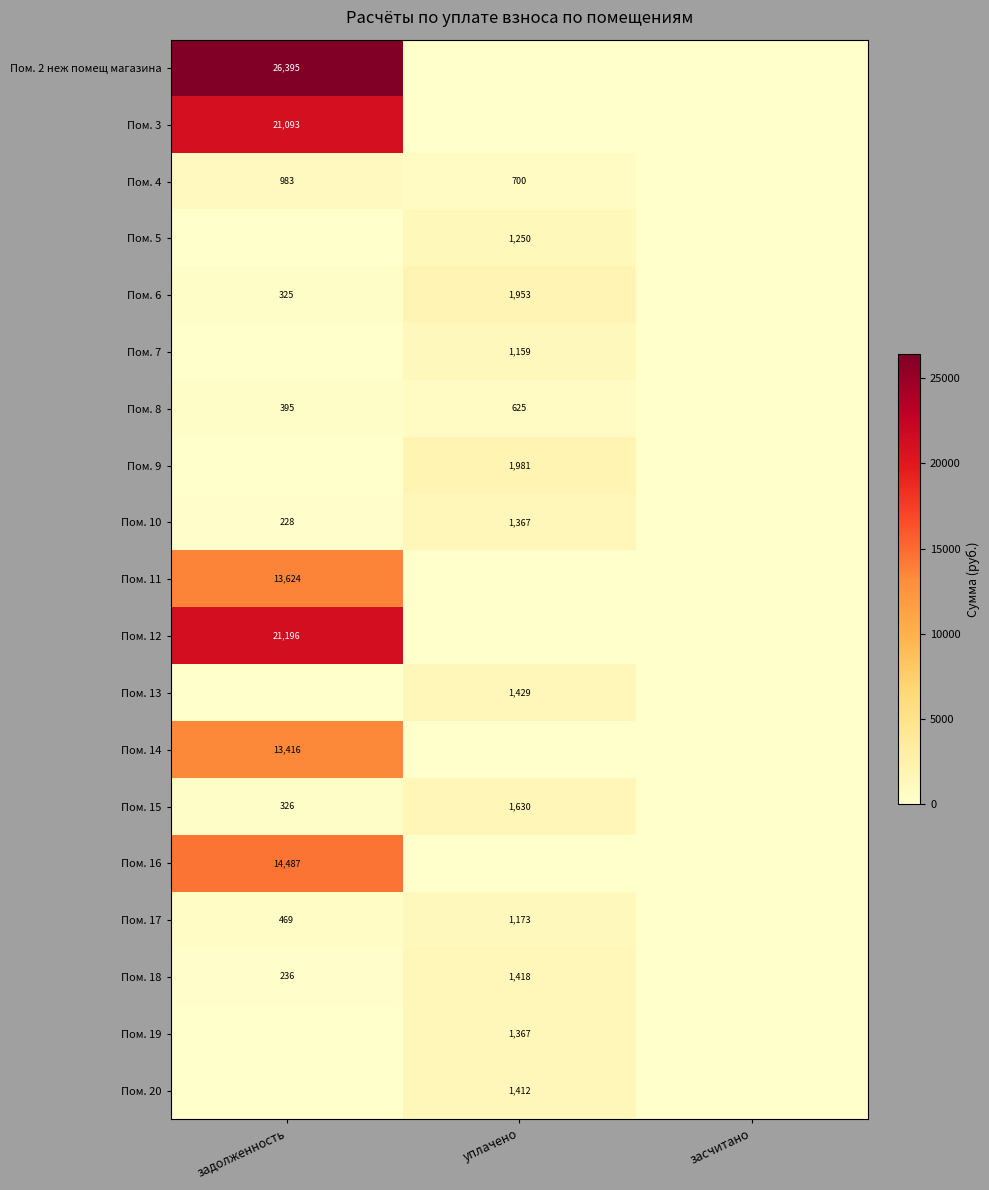

Which label corresponds to the smallest value in the chart?

уплачено